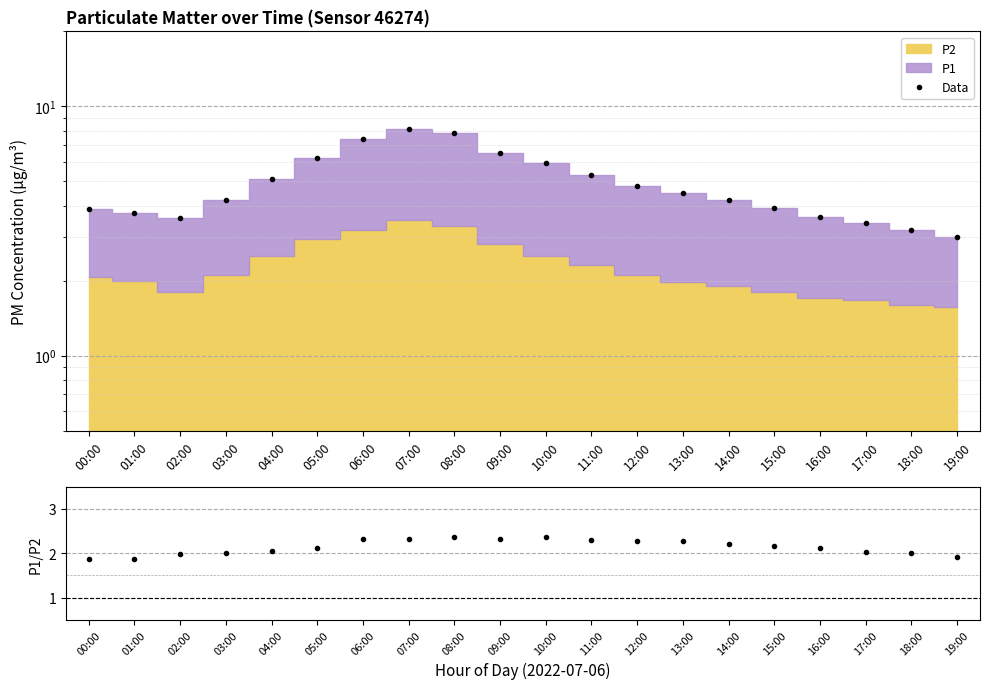

How many lines are shown in the chart?

2